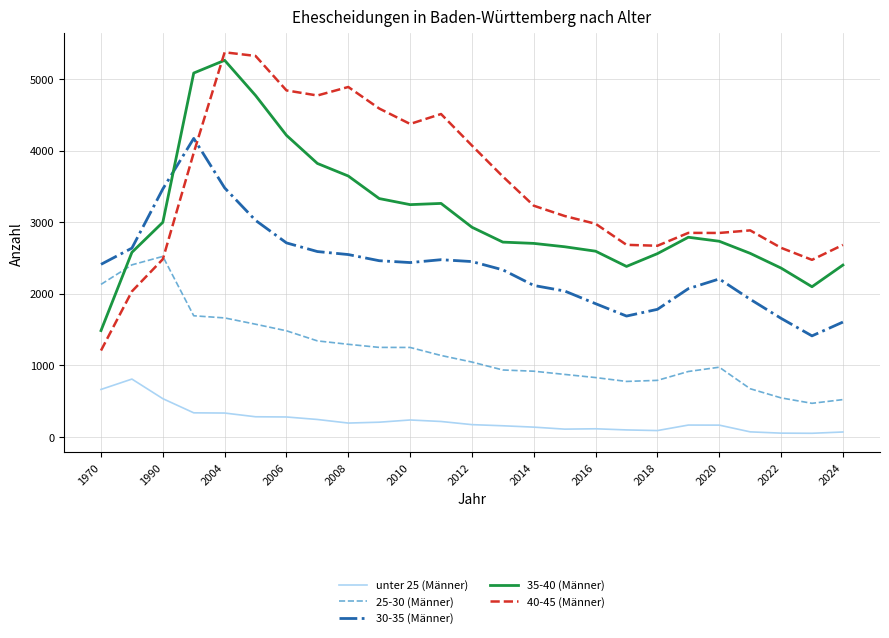

What are all the series names shown in the legend?

unter 25 (Männer), 25-30 (Männer), 30-35 (Männer), 35-40 (Männer), 40-45 (Männer)